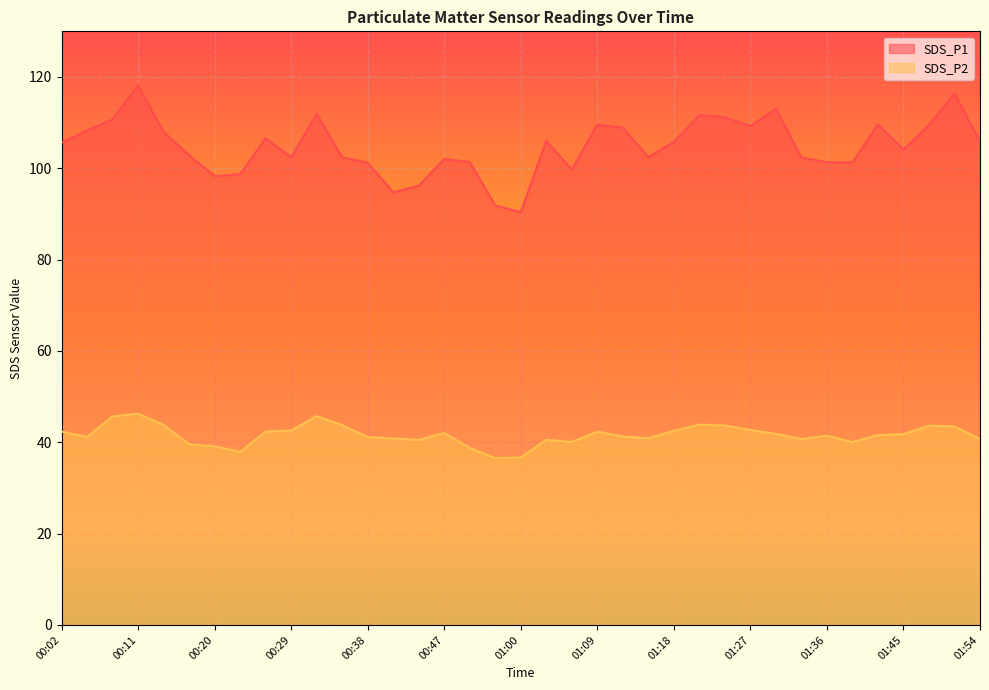

True or false: SDS_P1 and SDS_P2 intersect in this chart.

False